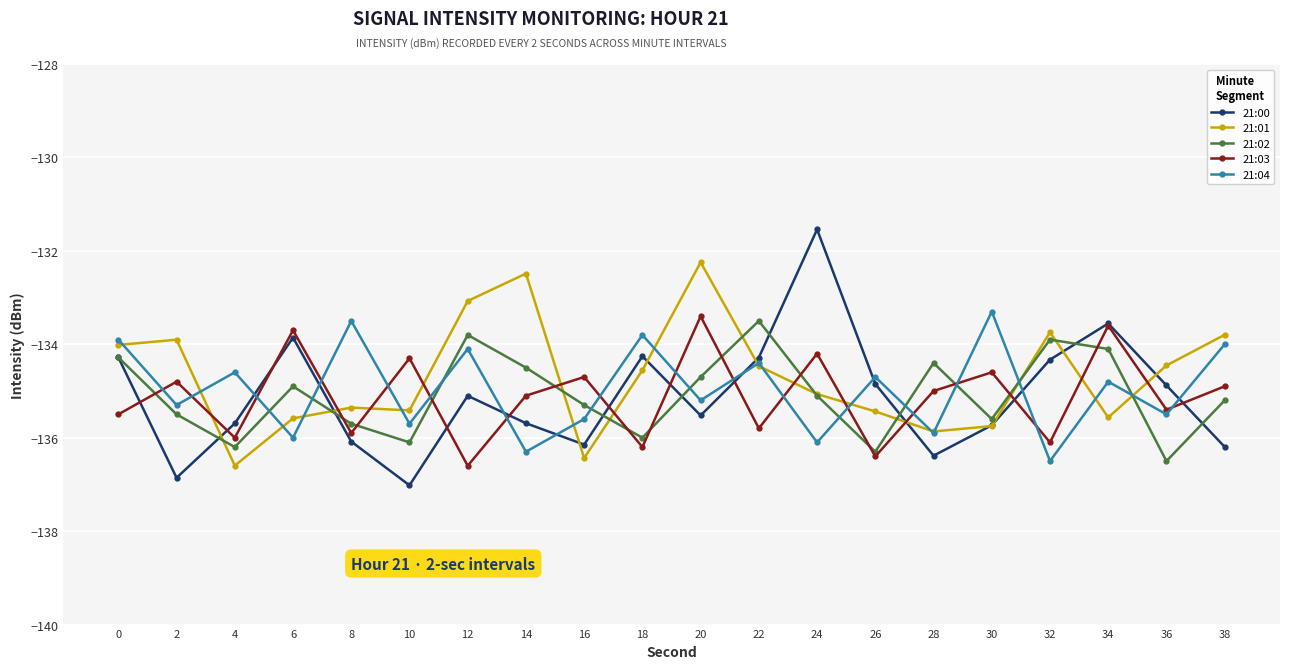

The value of 21:00 at 20 is -58.3. True or false?

False